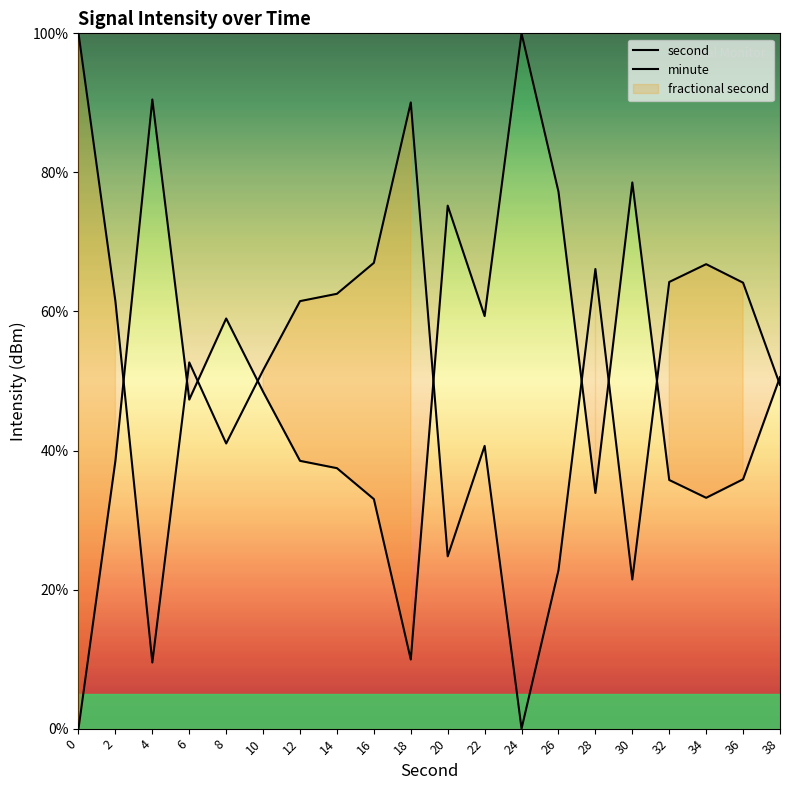

True or false: second has more than 0 interior local peaks.

True